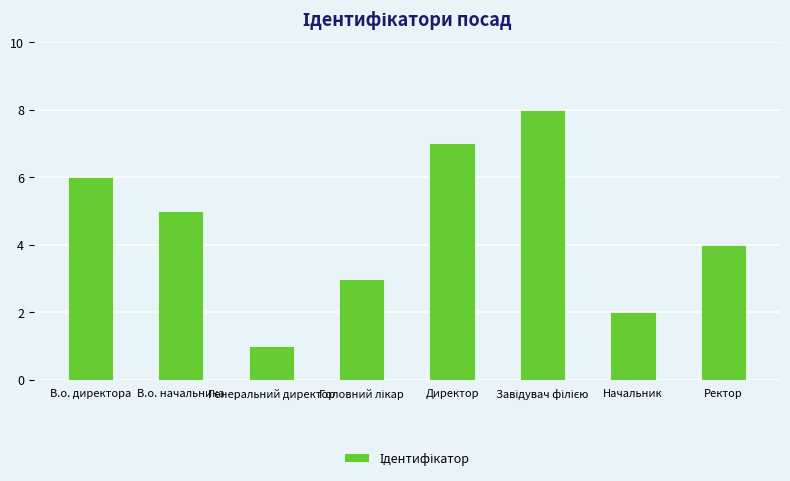

What is the approximate value at Начальник?

2